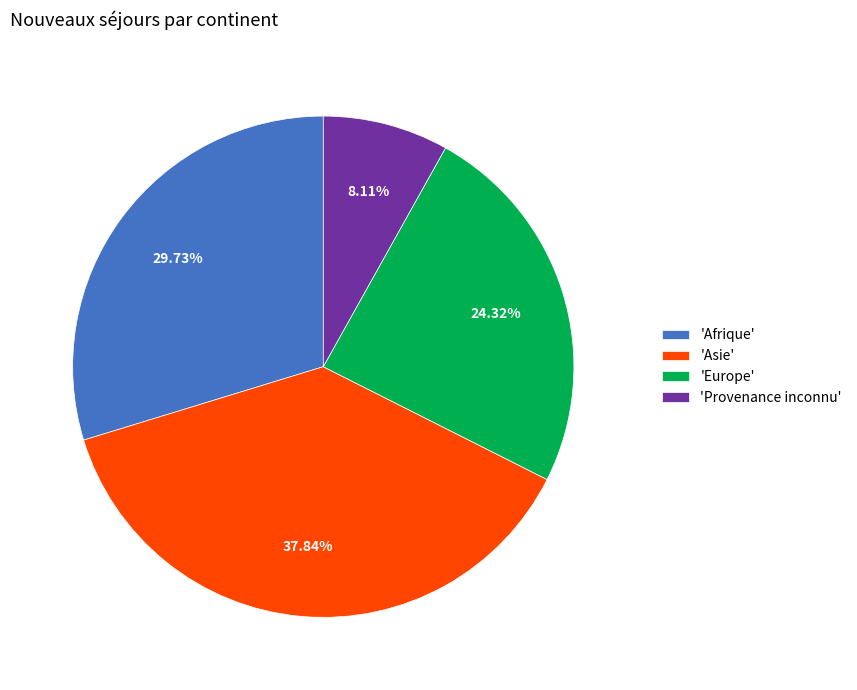

To the nearest percent, what is the difference between the largest and smallest slice percentages?

30%